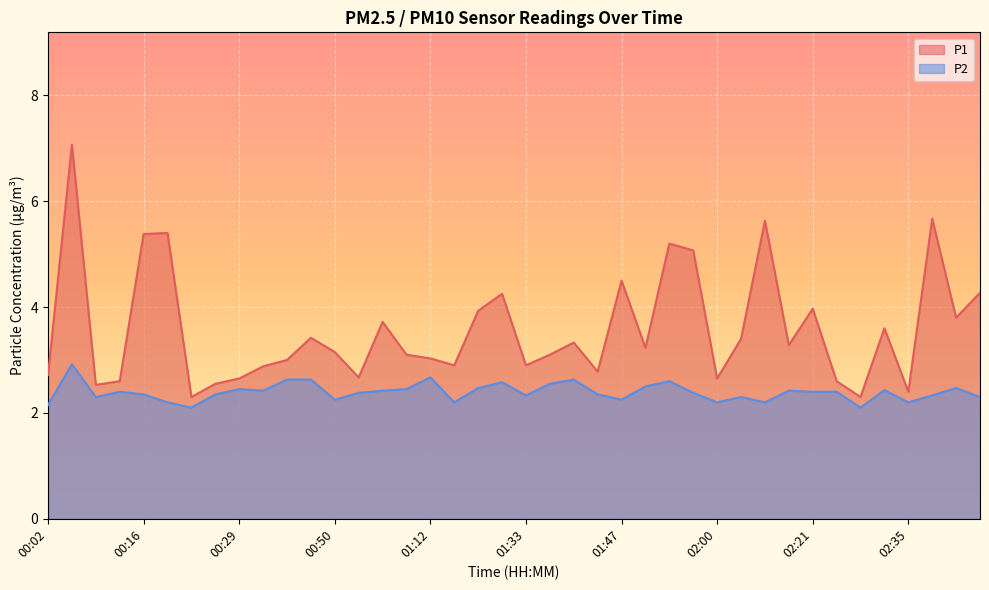

What is the spread (max minus min) of values at 01:57?

2.7